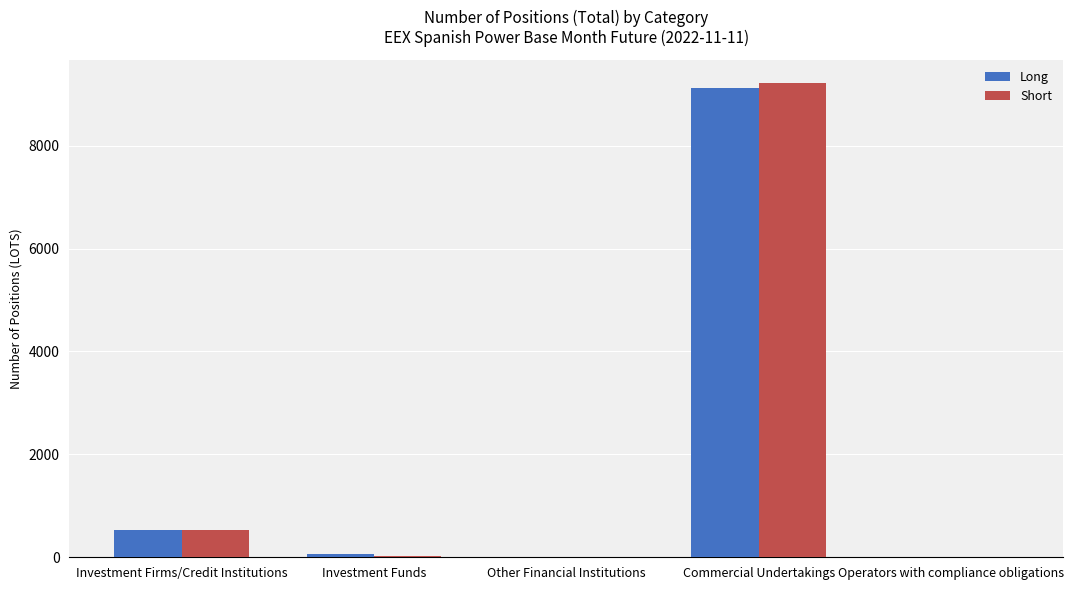

Is it true that Long equals -3672.9 at Other Financial Institutions?

False